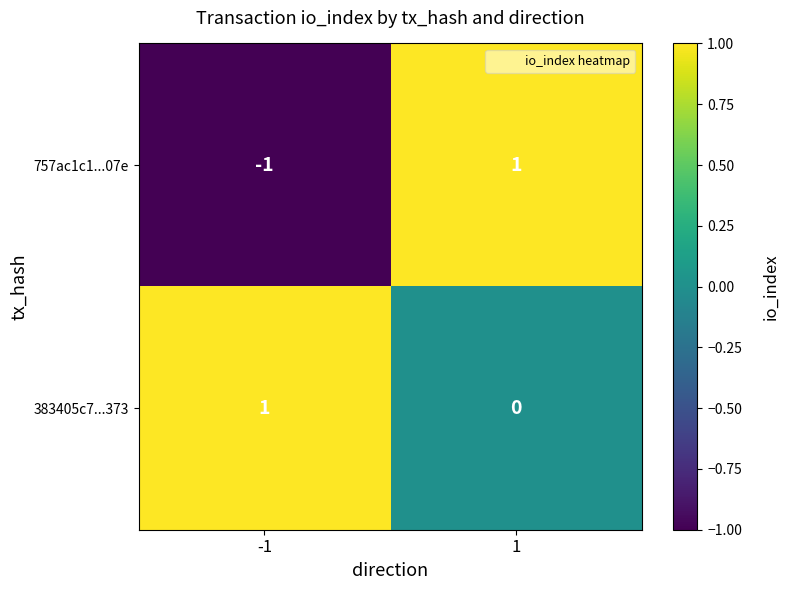

Is the value of 757ac1c1...07e at 1 greater than the value of 383405c7...373 at 1?

Yes